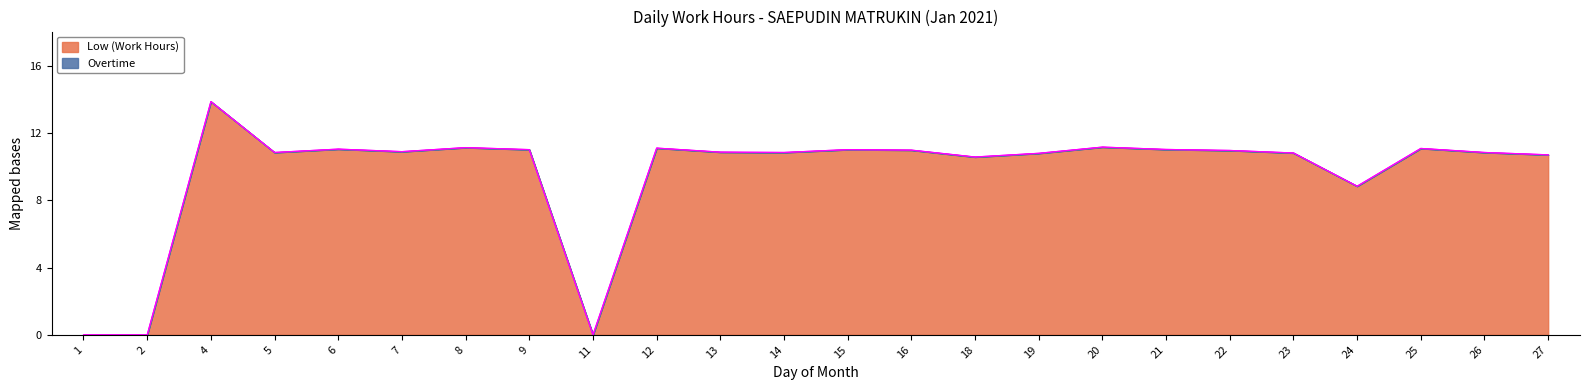

True or false: the data has more than 2 interior local peaks.

True